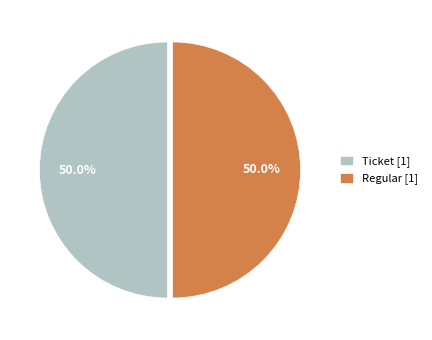

How much of the chart is everything except Regular [1]?

50.0%